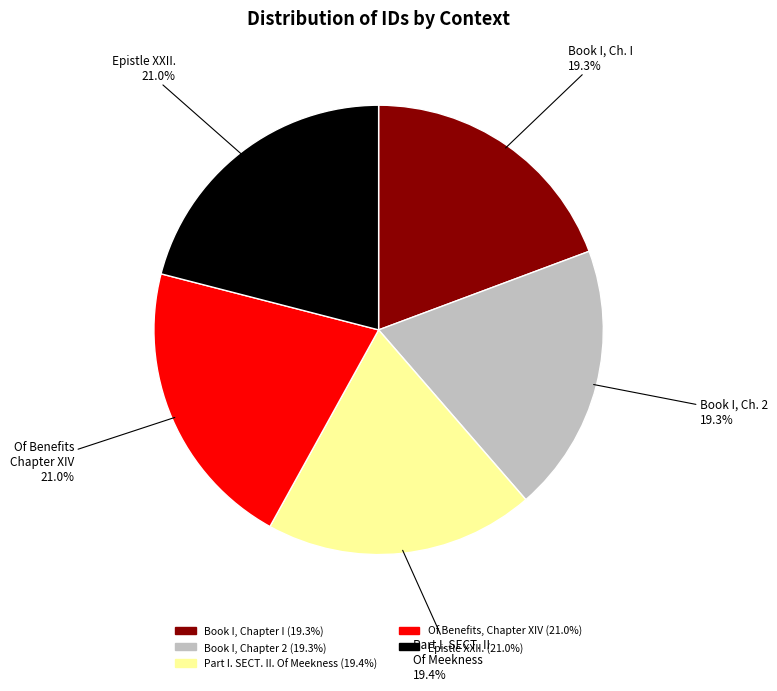

How many segments does this pie chart have?

5